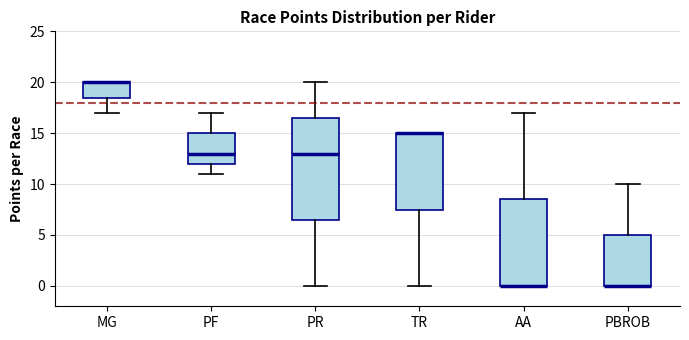

Which box is the tallest, from its lower edge to its upper edge?

PR